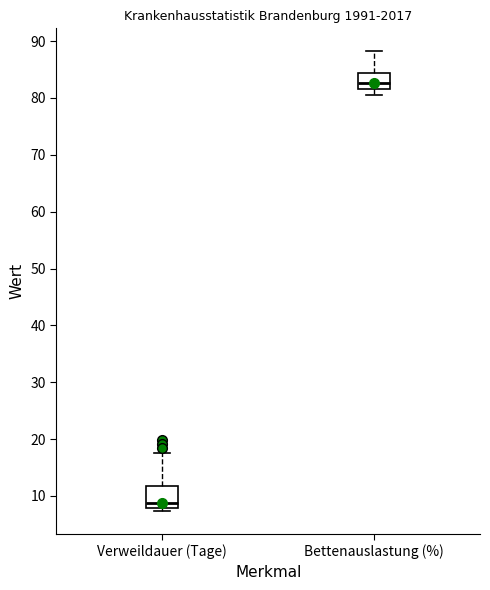

Reading left to right, transcribe this box plot: for each box, give where its median line is, the range the box spans, and where its two whiskers end, as read against the y-axis. The values are not printed on the chart, so give them approximately, as read against the axis.

Verweildauer (Tage): median 9, box 8 to 12, whiskers 7 to 18
Bettenauslastung (%): median 83, box 82 to 84, whiskers 81 to 88